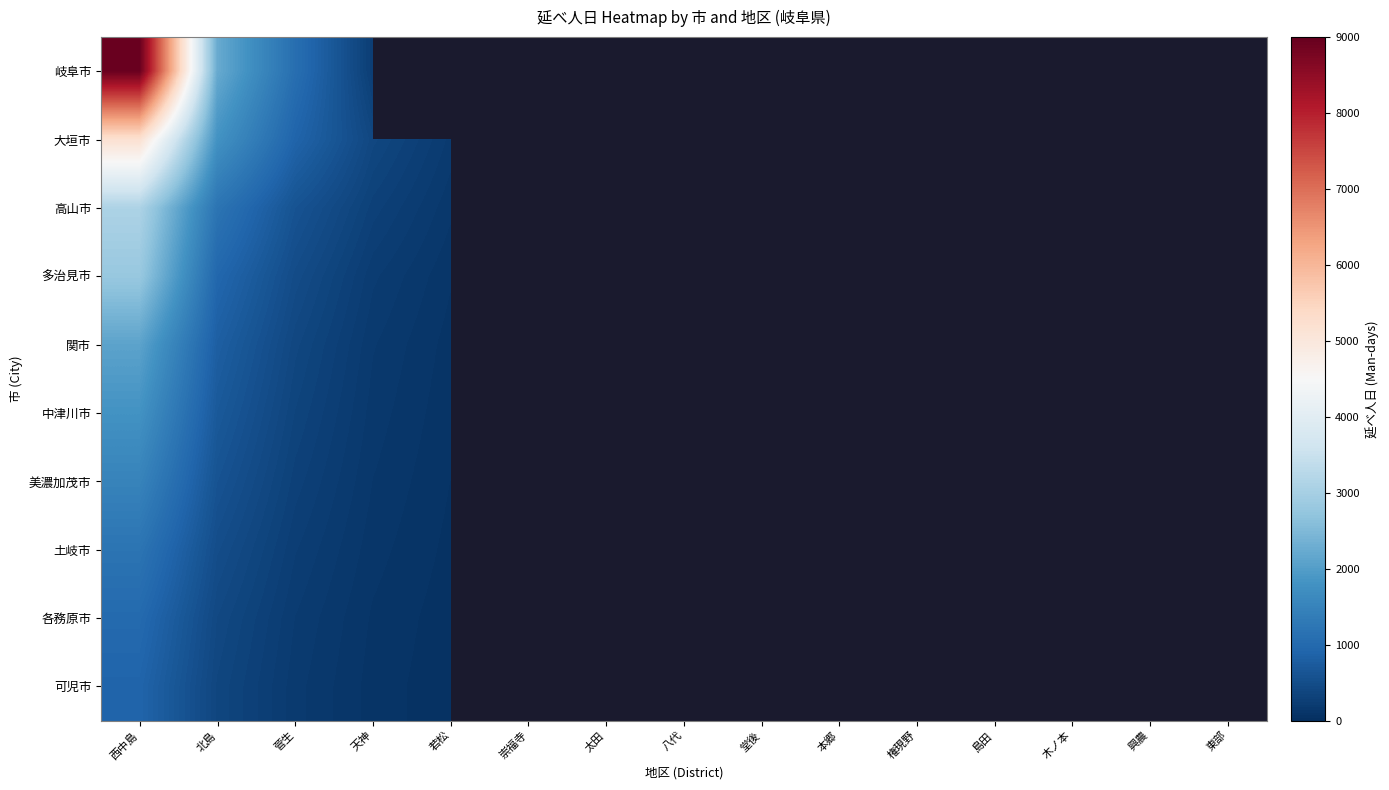

At which category does the chart reach its minimum across all series?

若松